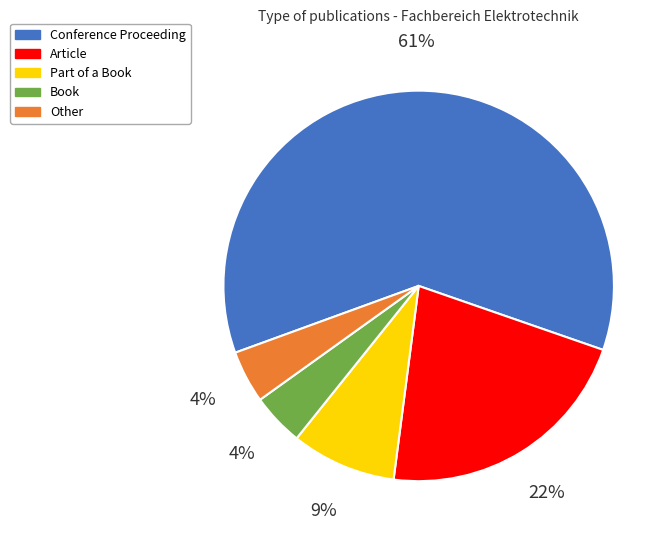

To the nearest percent, what portion does Article represent?

22%